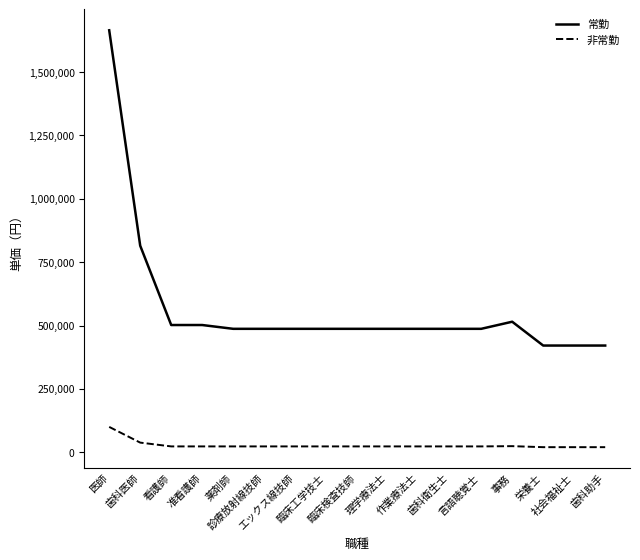

Read the 非常勤 value at 歯科助手, to the nearest 50.

20000